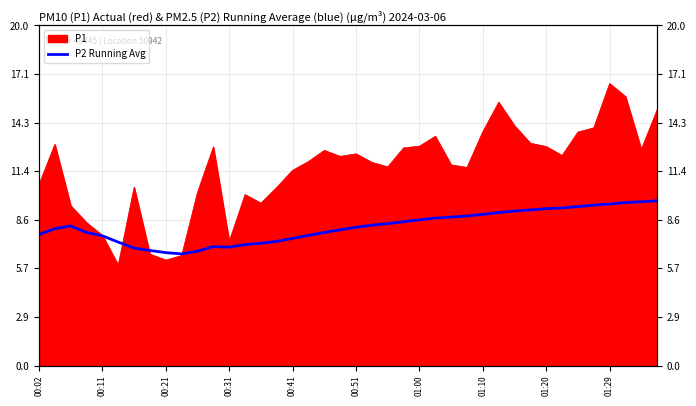

What is the change in value from 00:31 to 01:20?

+2.3